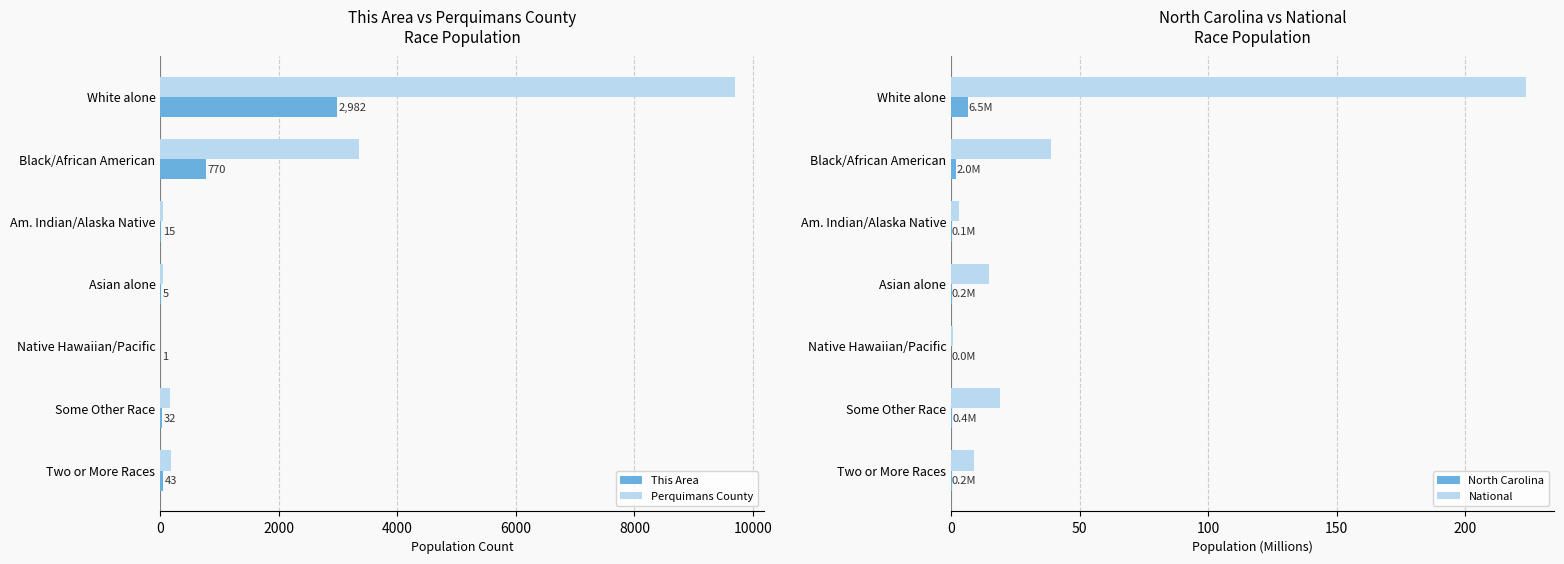

What are all the series names shown in the legend?

This Area, Perquimans County, North Carolina, National